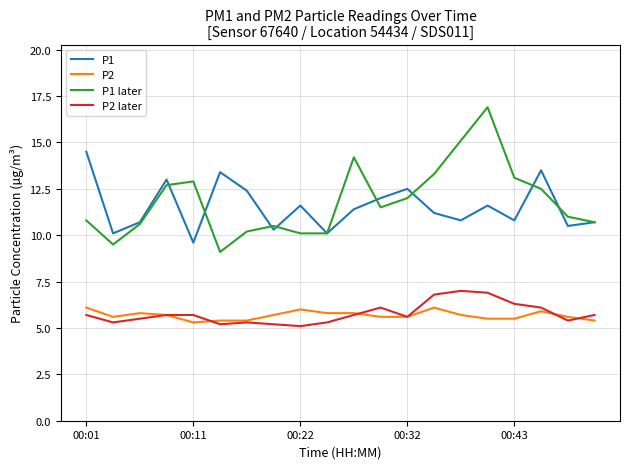

Which series has the largest range (max minus min)?

P1 later